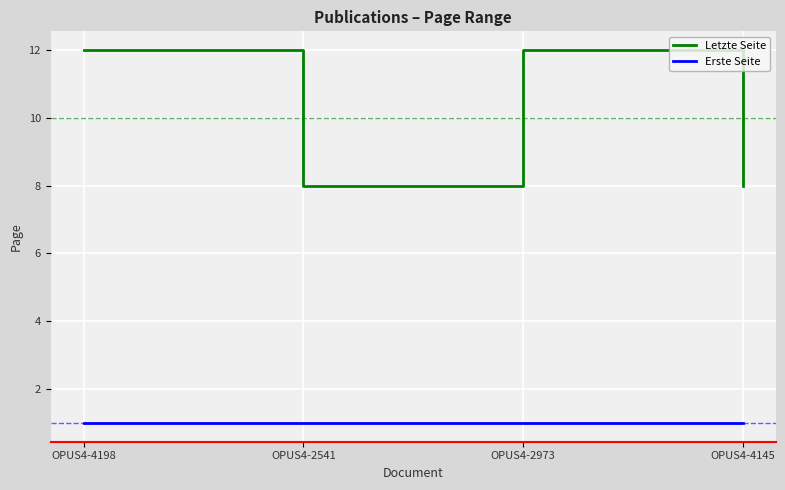

What is the approximate value of Erste Seite at OPUS4-2973?

1